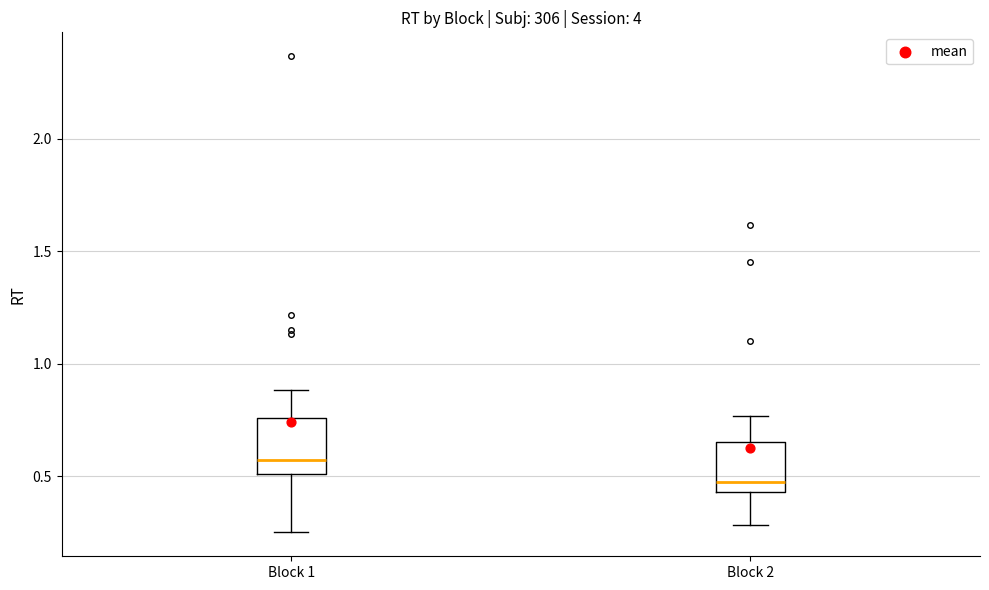

Where is the upper edge of the box for Block 2 on the y-axis? The values are not printed on the chart, so give them approximately, as read against the axis.

0.65